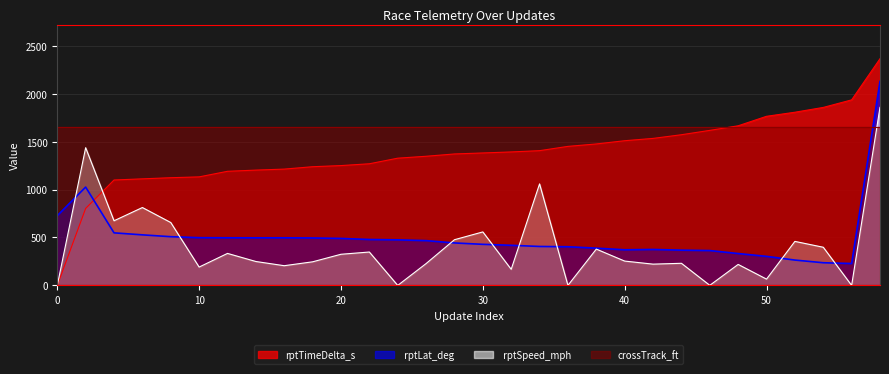

What is the total value across all series at 30?

4021.0